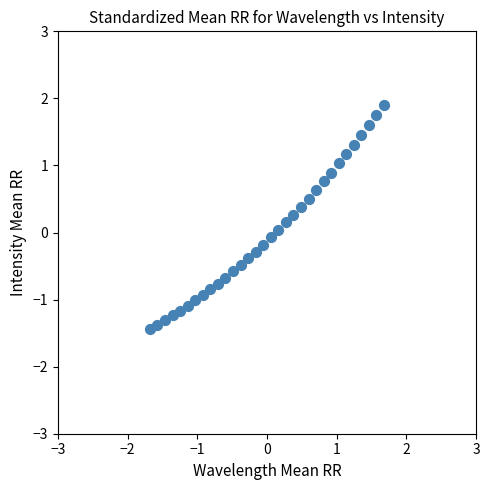

What is the range of X values (max minus min)?

3.4